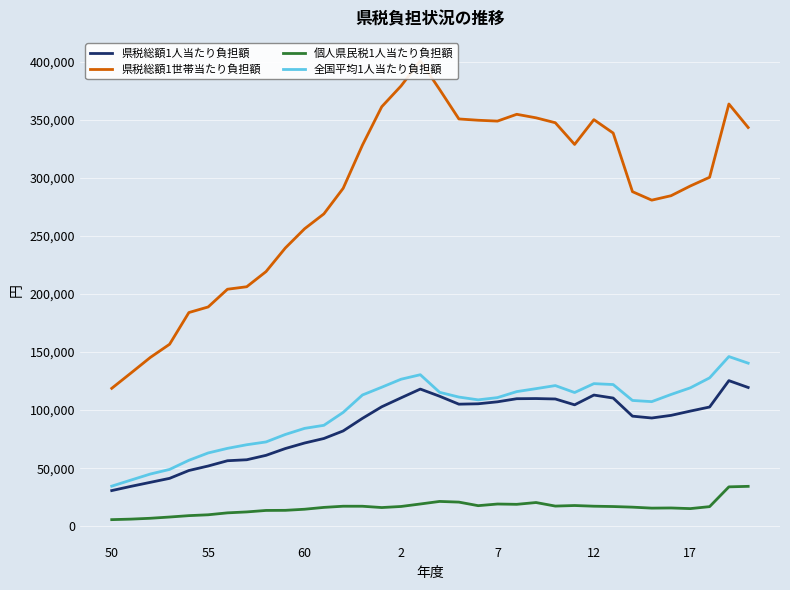

Is it true that 個人県民税1人当たり負担額 equals 5805 at 9?

False